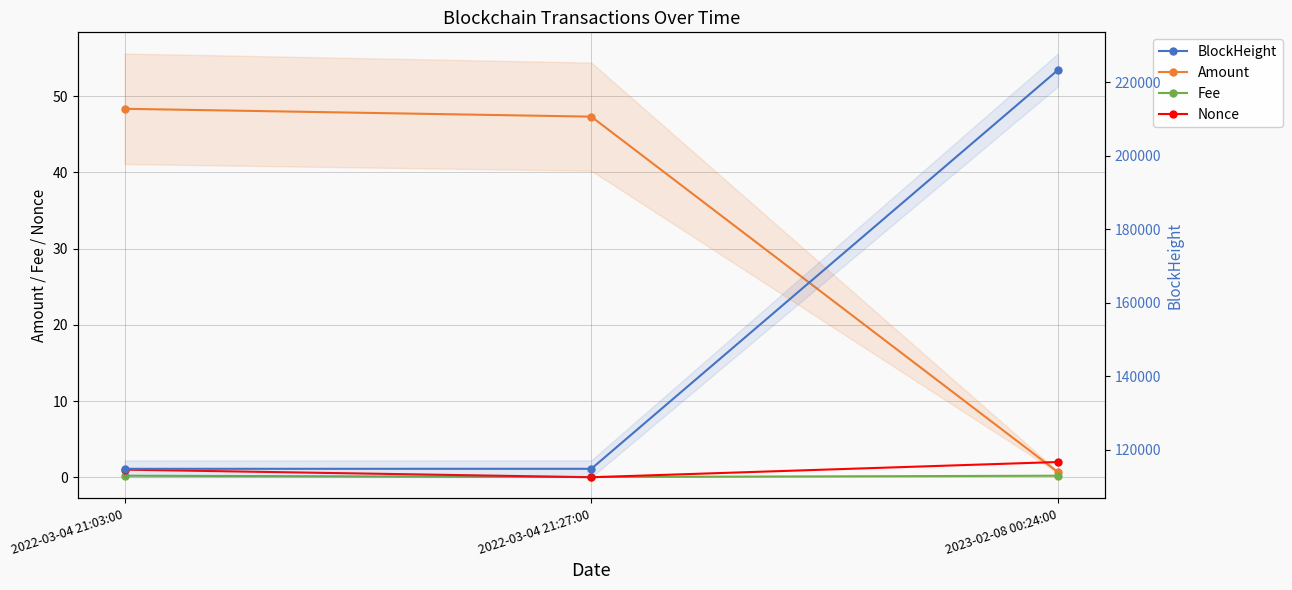

Reading right to left, transcribe all the data shown in this chart.

Amount: 2023-02-08 00:24:00=0.7	2022-03-04 21:27:00=47.3	2022-03-04 21:03:00=48.3
Fee: 2023-02-08 00:24:00=0.2	2022-03-04 21:27:00=0.0	2022-03-04 21:03:00=0.2
Nonce: 2023-02-08 00:24:00=2.0	2022-03-04 21:27:00=0.0	2022-03-04 21:03:00=1.0
BlockHeight: 2023-02-08 00:24:00=223363.0	2022-03-04 21:27:00=114752.0	2022-03-04 21:03:00=114746.0